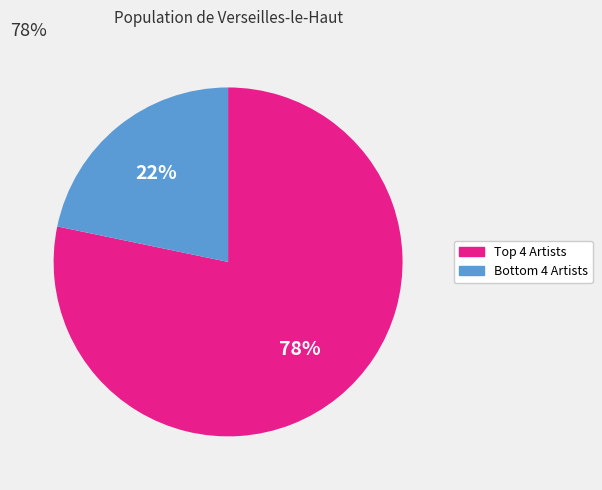

To the nearest percent, what is the average slice percentage?

50%